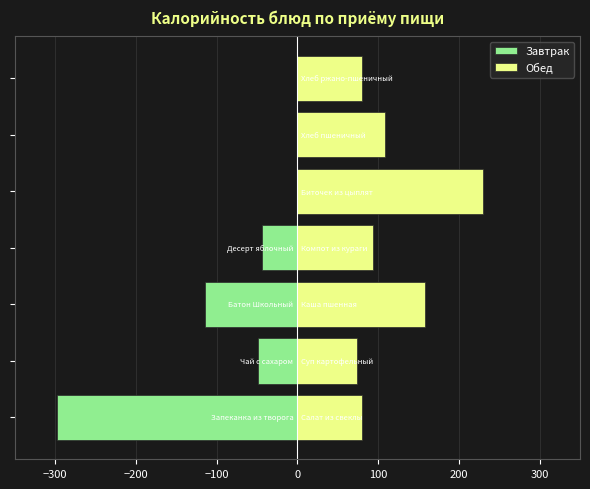

Reading left to right, list all the values displayed in this chart.

Завтрак: −400=-297.6	−300=-48.5	−200=-114.0	−100=-44.4	0=0.0	100=0.0	200=0.0
Обед: −400=80.4	−300=73.2	−200=157.5	−100=93.0	0=229.3	100=108.5	200=80.4